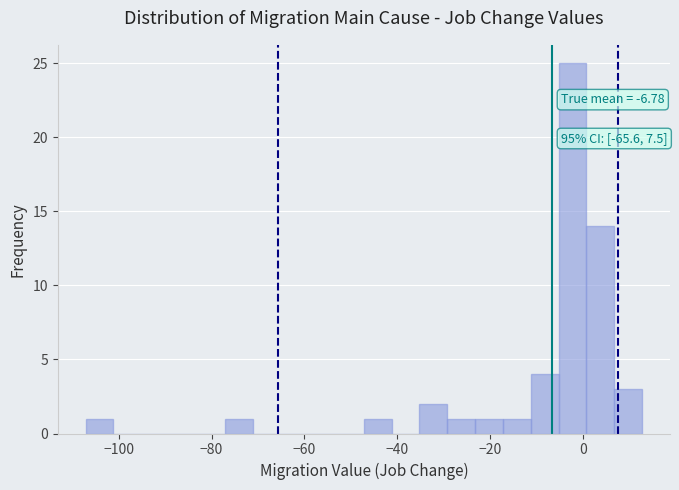

Around what value on the x-axis is the tallest bar? Give the approximate position of its centre, as read against the axis.

-2